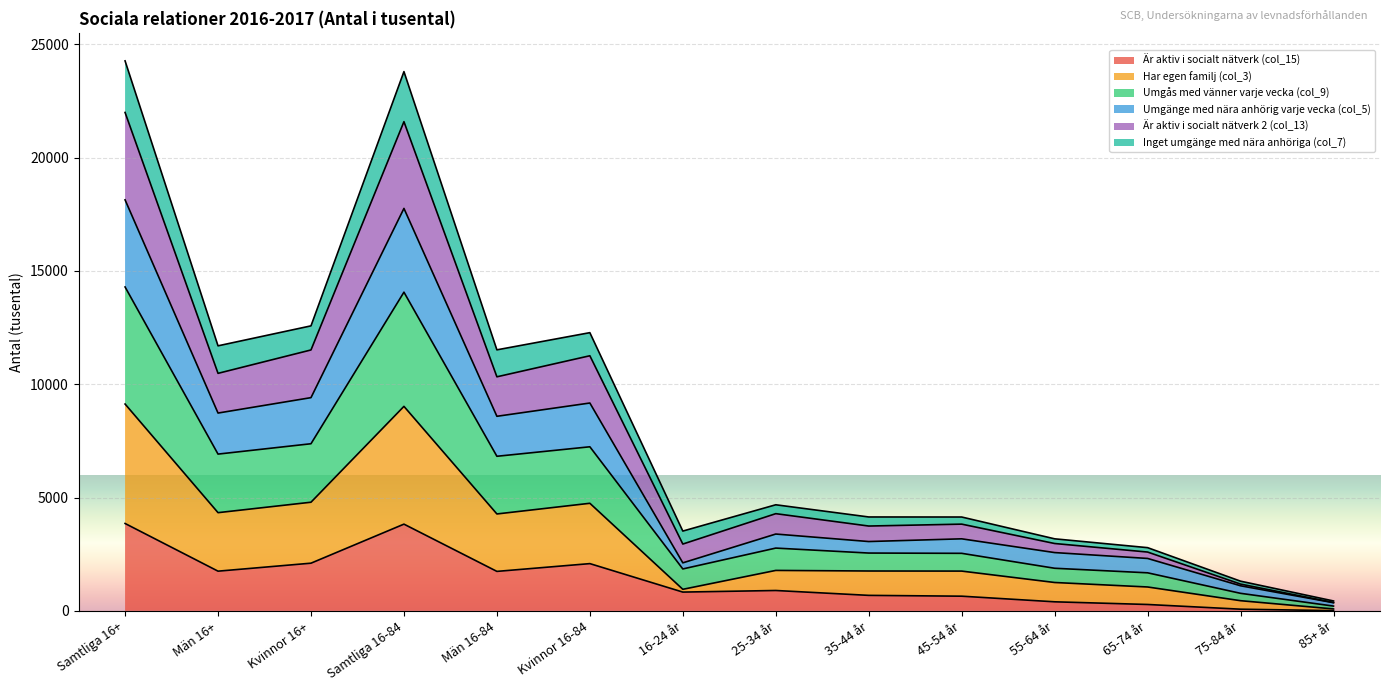

What are all the series names shown in the legend?

Är aktiv i socialt nätverk (col_15), Har egen familj (col_3), Umgås med vänner varje vecka (col_9), Umgänge med nära anhörig varje vecka (col_5), Är aktiv i socialt nätverk 2 (col_13), Inget umgänge med nära anhöriga (col_7)